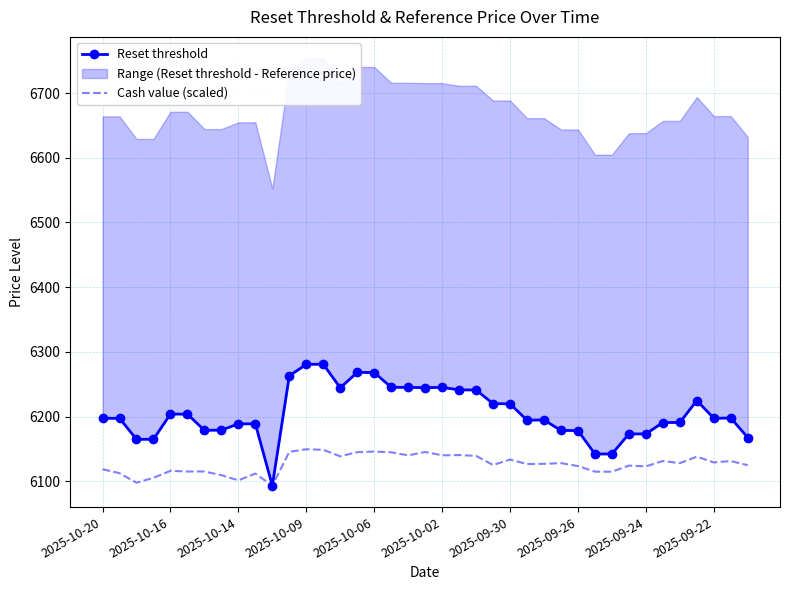

True or false: Cash value (scaled) has a value of 6118.7 at 2025-10-20.

True